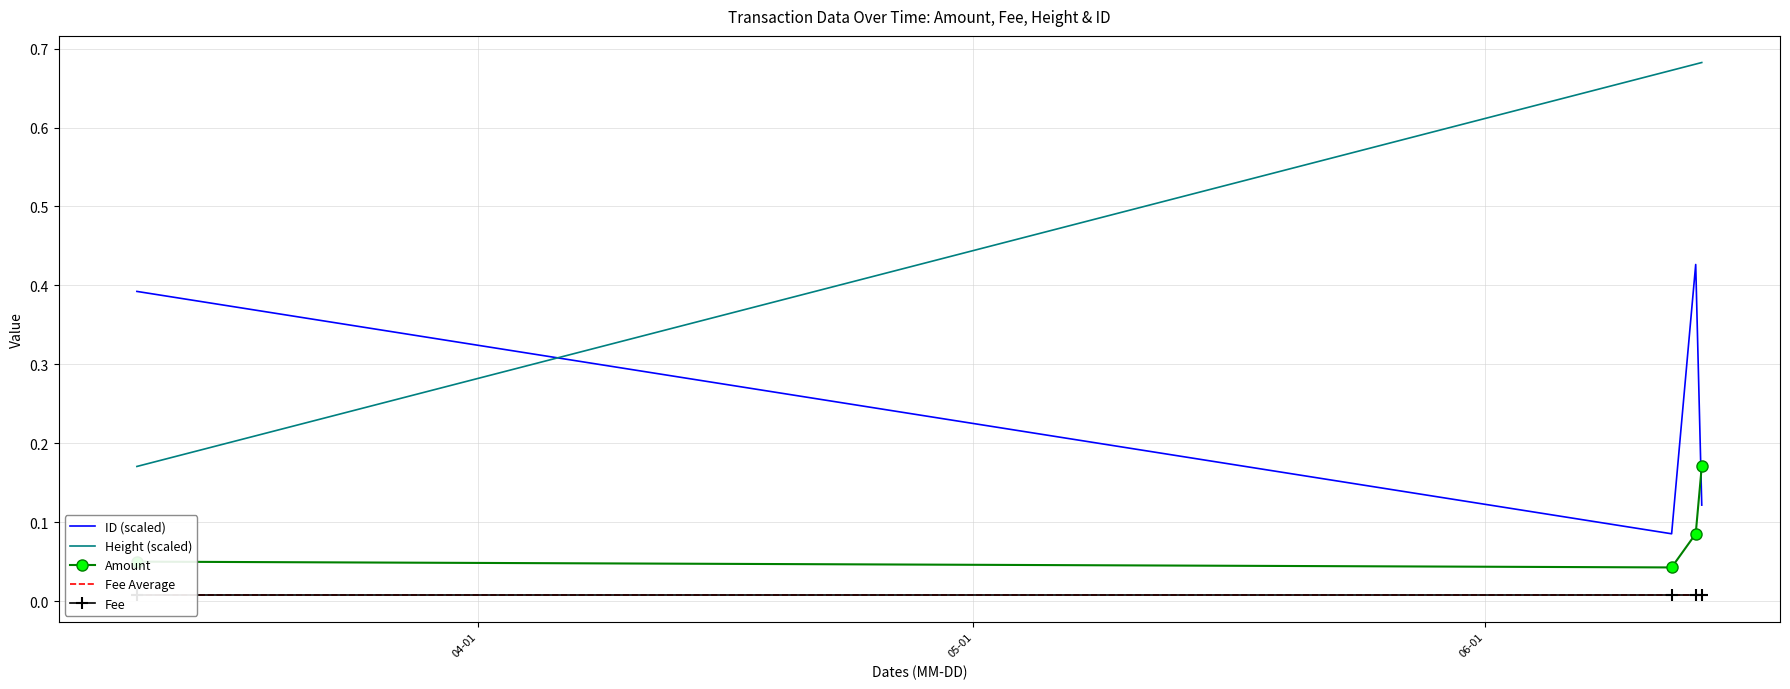

True or false: Amount and ID (scaled) cross at least once.

True